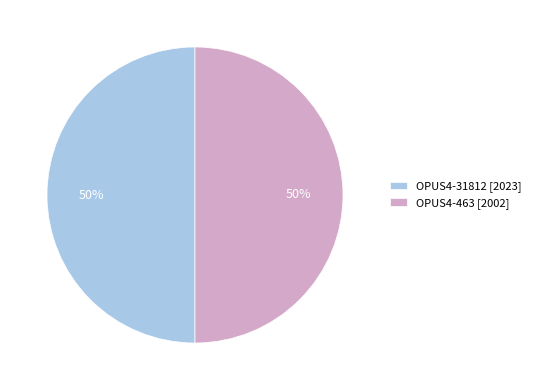

True or false: OPUS4-31812 [2023] accounts for 63% of the total.

False